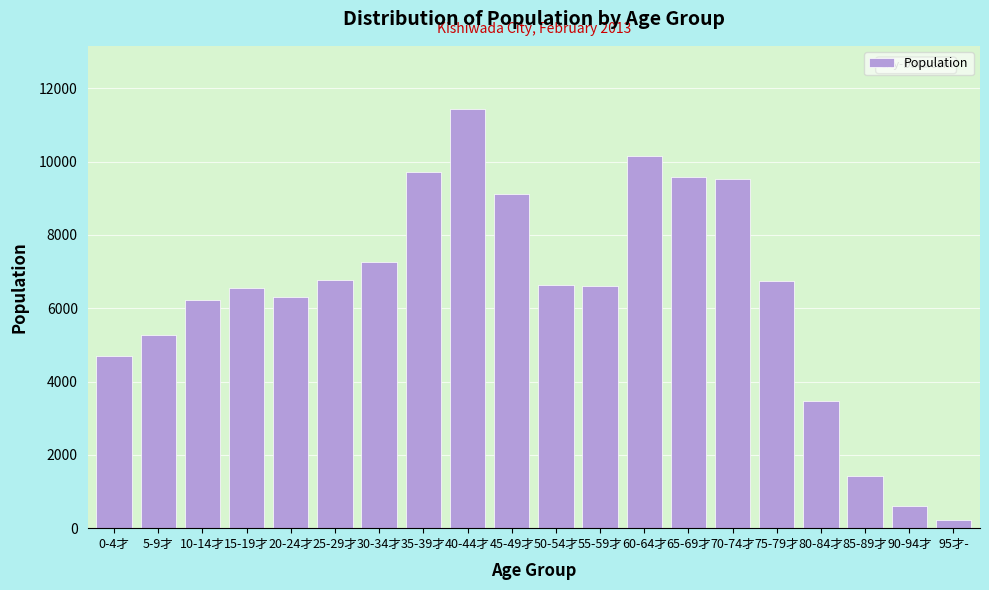

What is the sum of all values?

128250